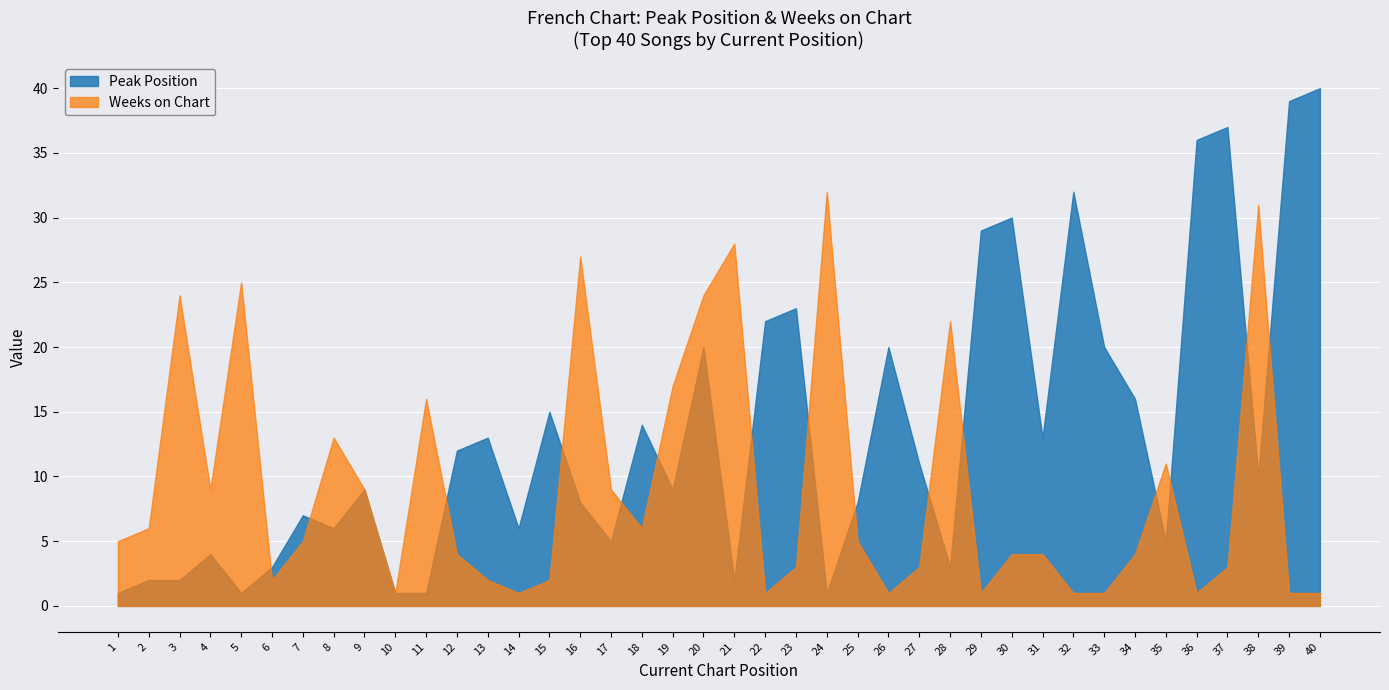

Does the chart display data point markers on the line(s)?

No